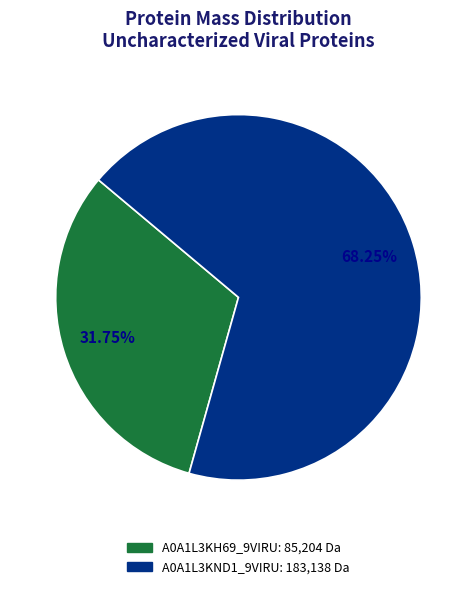

Count the number of slices in the pie.

2